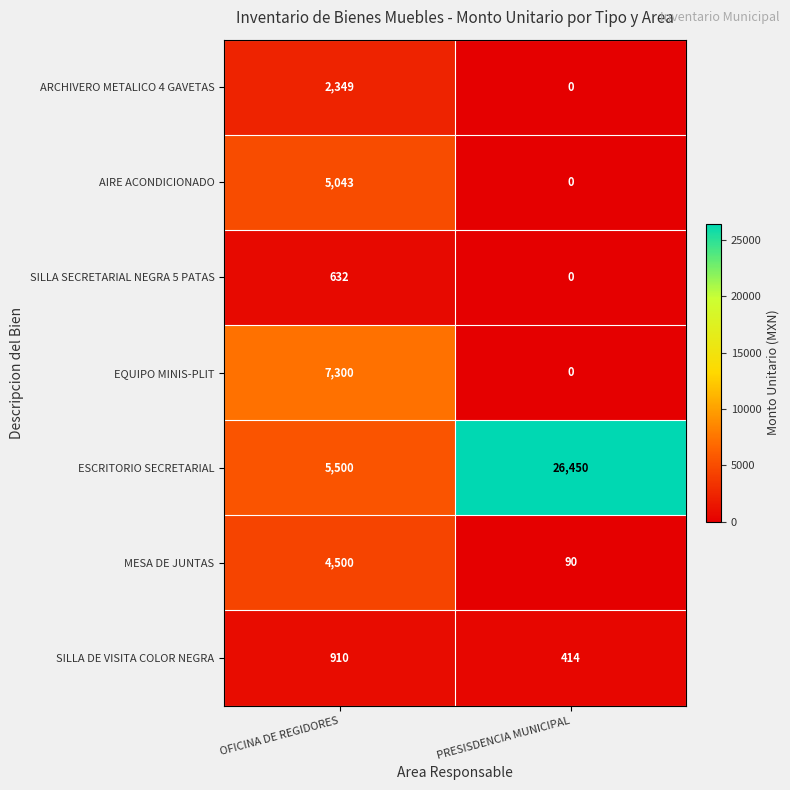

Reading left to right, transcribe all the data shown in this chart.

ARCHIVERO METALICO 4 GAVETAS: 2349	0
AIRE ACONDICIONADO: 5043	0
SILLA SECRETARIAL NEGRA 5 PATAS: 632	0
EQUIPO MINIS-PLIT: 7300	0
ESCRITORIO SECRETARIAL: 5500	26450
MESA DE JUNTAS: 4500	90
SILLA DE VISITA COLOR NEGRA: 910	414